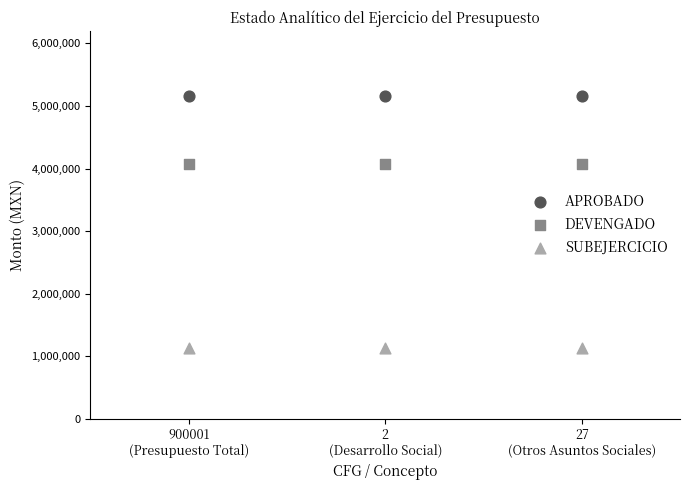

Which series reaches the minimum Y coordinate?

SUBEJERCICIO